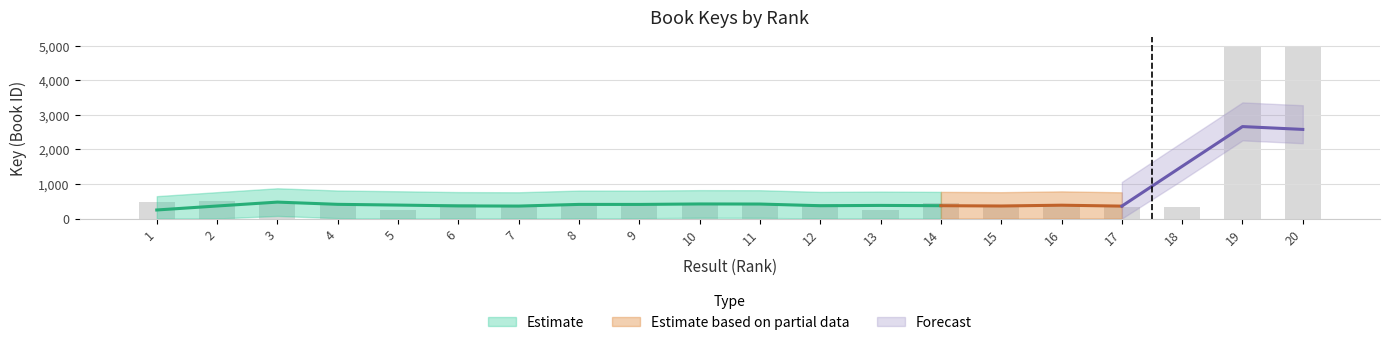

What is the difference between the maximum and minimum values?

4765.0